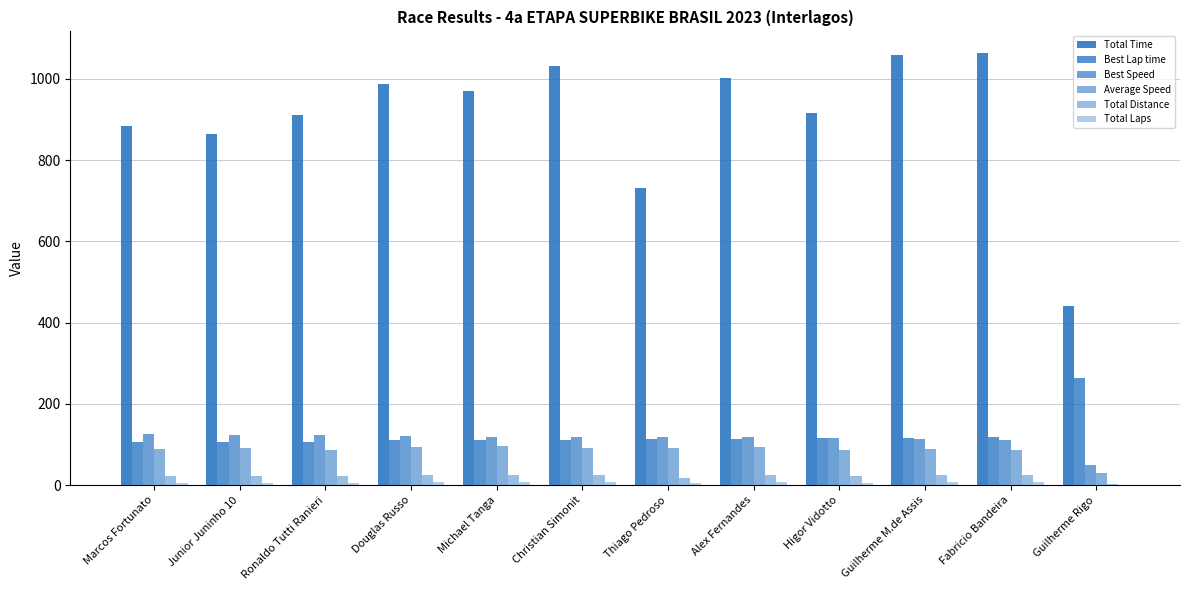

Is it true that Best Speed equals 119.8 at Douglas Russo?

True